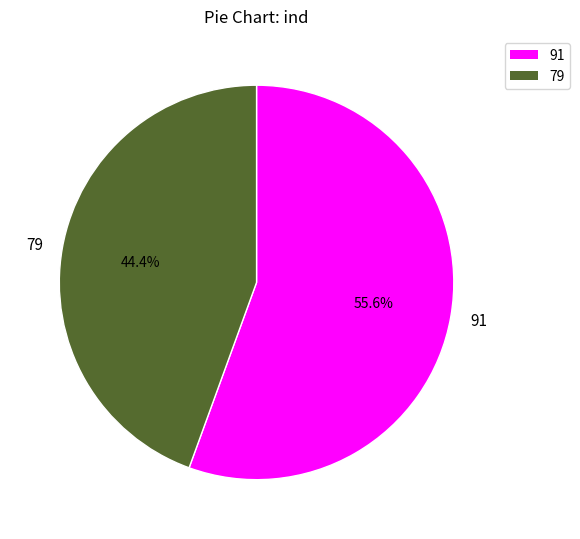

Between 91 and 79, which is larger?

91